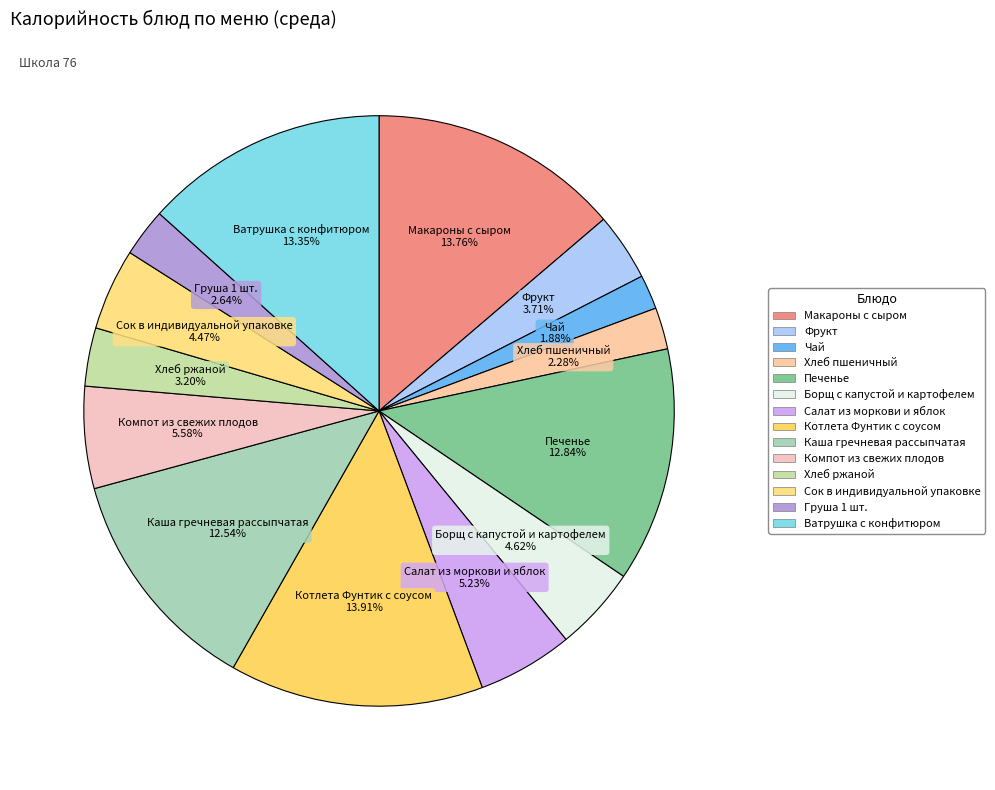

The Чай slice represents 8% of the pie. True or false?

False